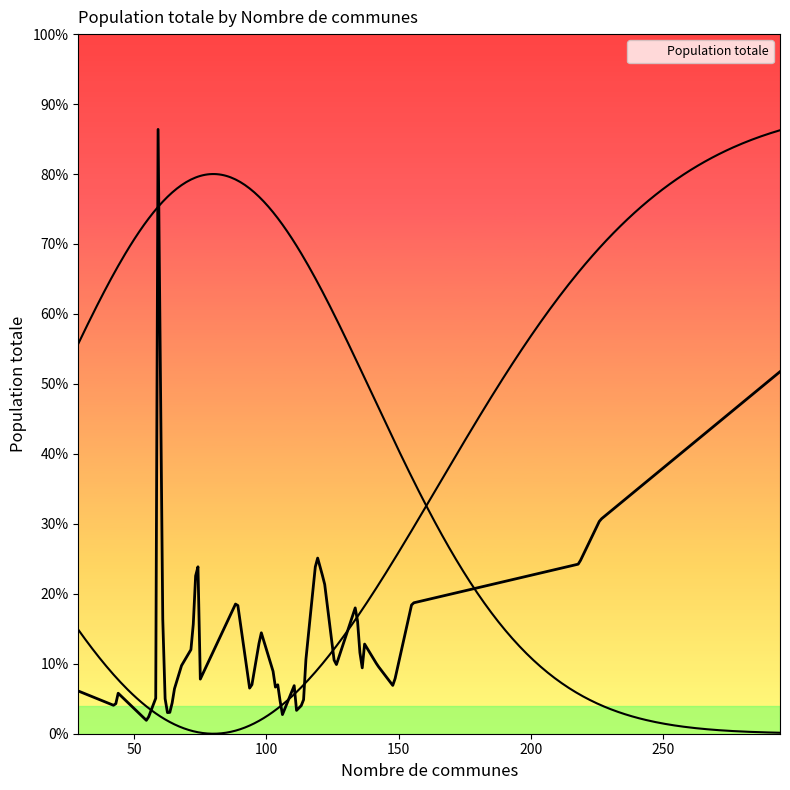

How many data points are less than 124635?

20